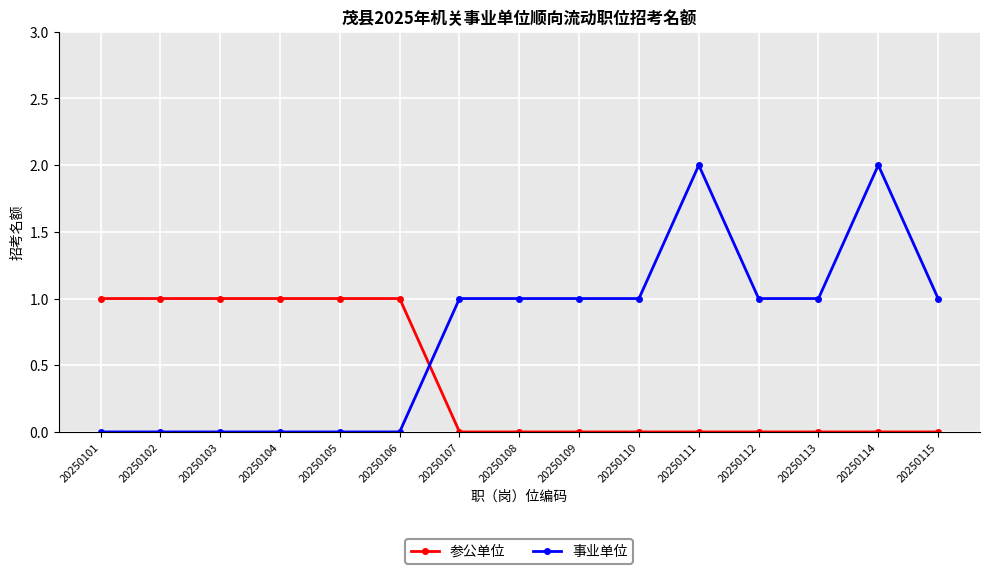

Reading left to right, transcribe all the data shown in this chart.

参公单位: 1	1	1	1	1	1	0	0	0	0	0	0	0	0	0
事业单位: 0	0	0	0	0	0	1	1	1	1	2	1	1	2	1